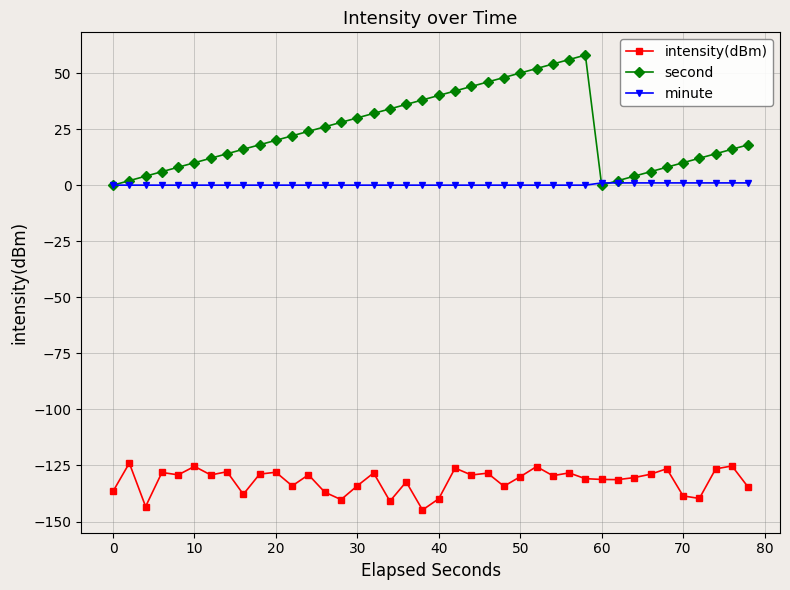

True or false: minute and intensity(dBm) intersect in this chart.

False